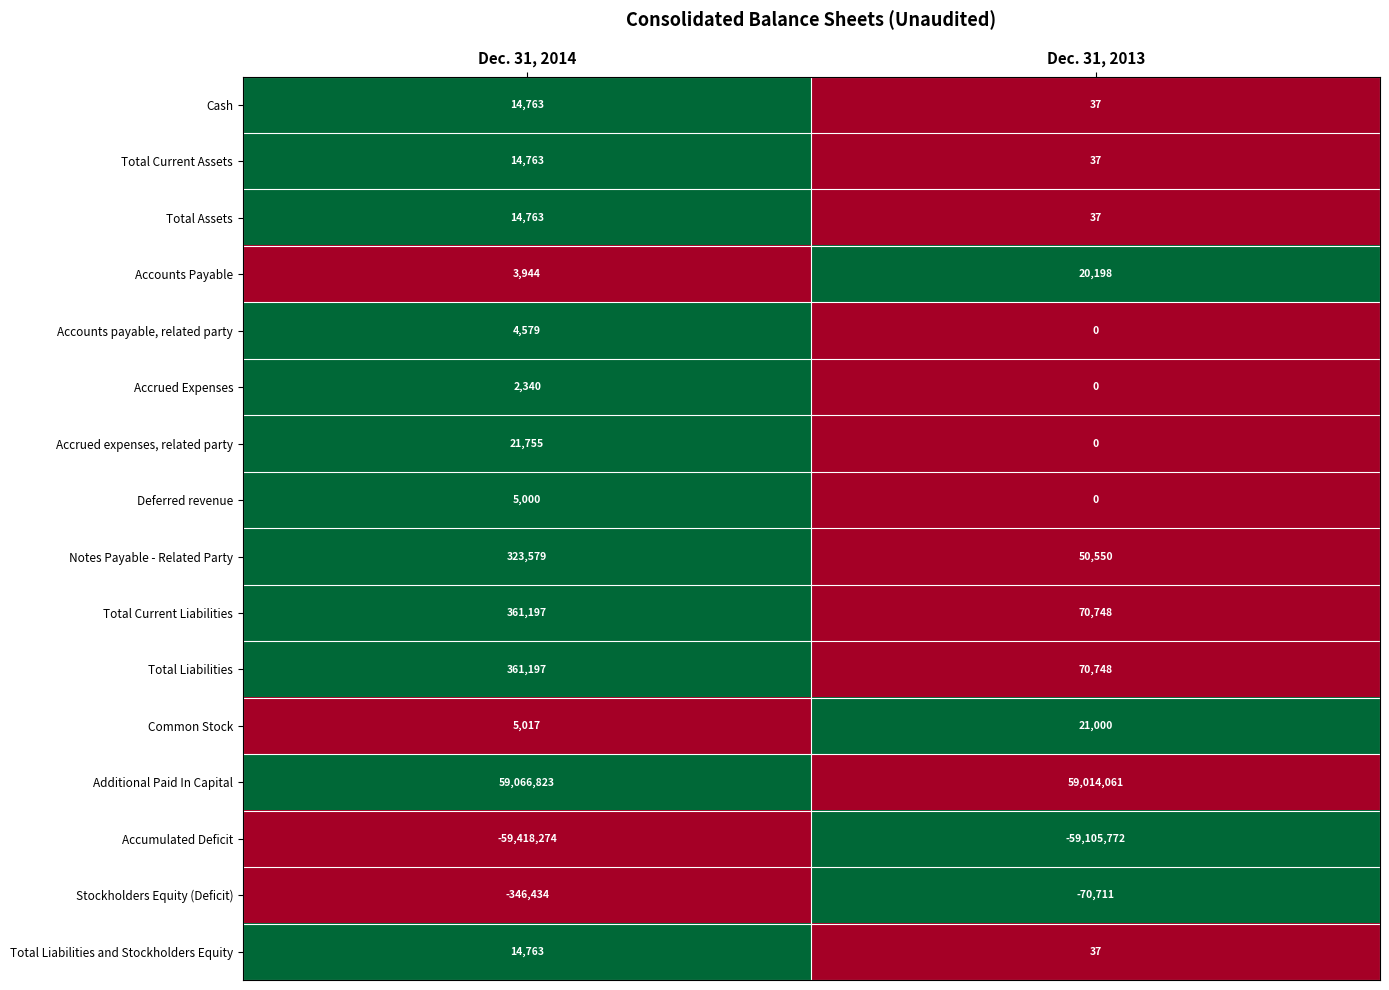

Which series changed the most between Dec. 31, 2014 and Dec. 31, 2013?

Accumulated Deficit